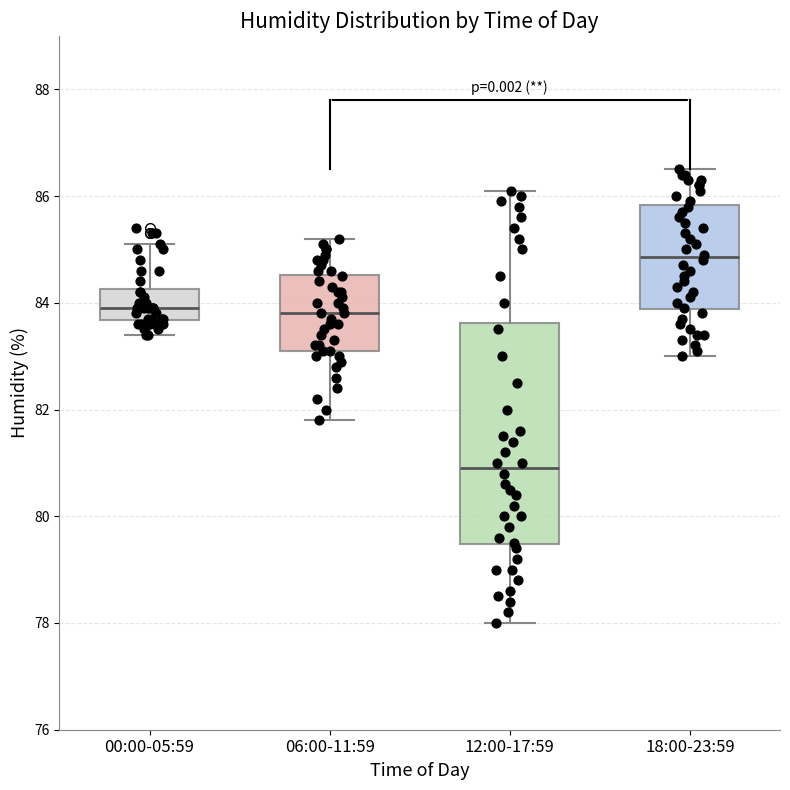

Reading left to right, transcribe this box plot: for each box, give where its median line is, the range the box spans, and where its two whiskers end, as read against the y-axis. The values are not printed on the chart, so give them approximately, as read against the axis.

00:00-05:59: median 84.0, box 83.6 to 84.2, whiskers 83.4 to 85.2
06:00-11:59: median 83.8, box 83.2 to 84.6, whiskers 81.8 to 85.2
12:00-17:59: median 81.0, box 79.4 to 83.6, whiskers 78.0 to 86.2
18:00-23:59: median 84.8, box 83.8 to 85.8, whiskers 83.0 to 86.6